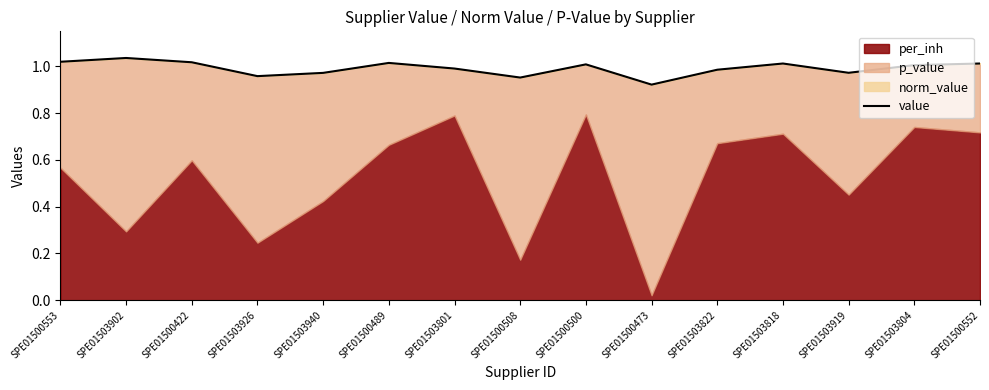

How many values exceed 1?

8